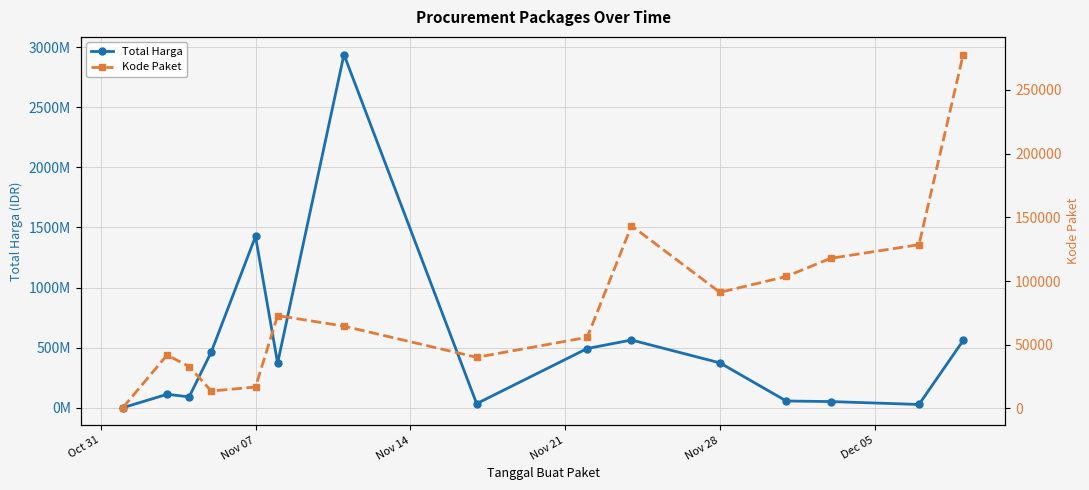

What is the difference between the second highest and minimum values in the Kode Paket series?

142778